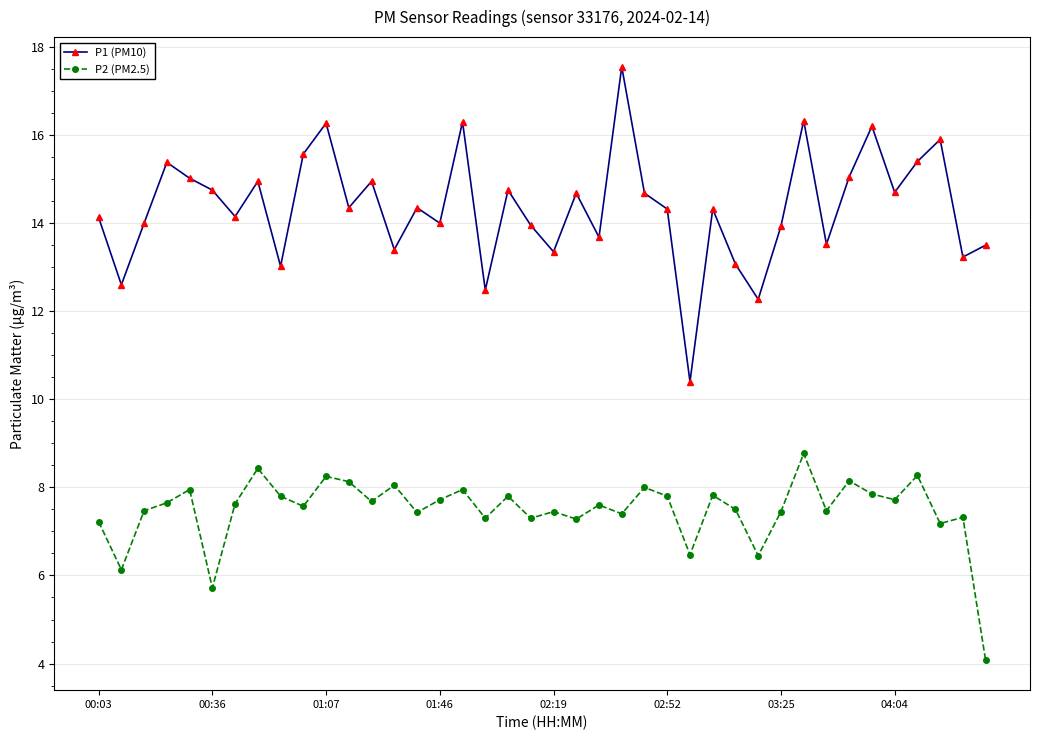

Which series has the largest range (max minus min)?

P1 (PM10)